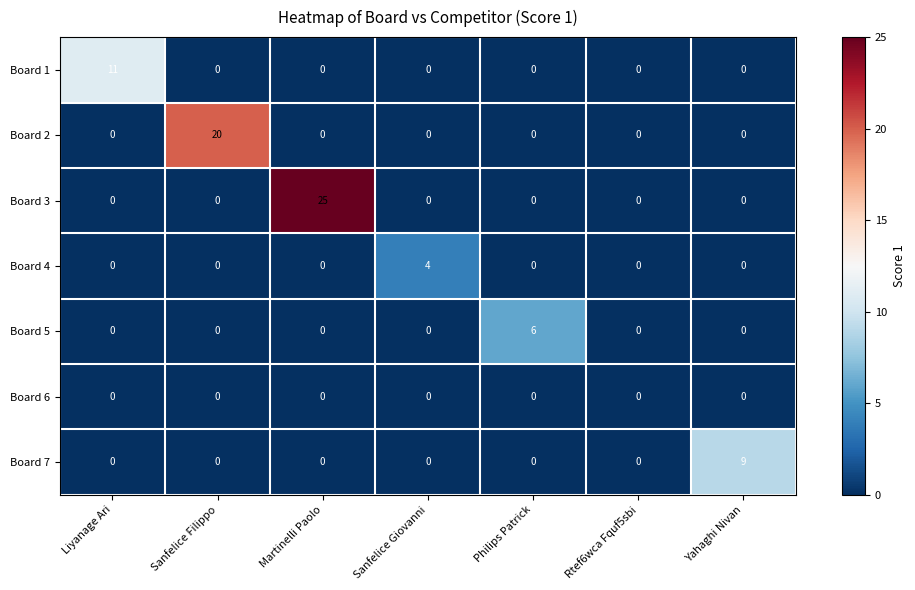

The value of Board 6 at Philips Patrick is 0. True or false?

True